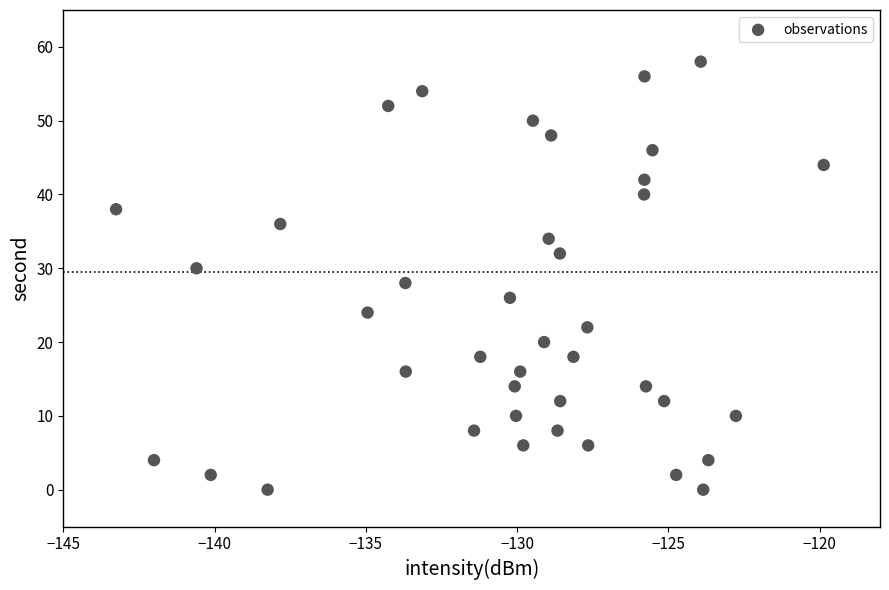

What is the range of Y values (max minus min)?

58